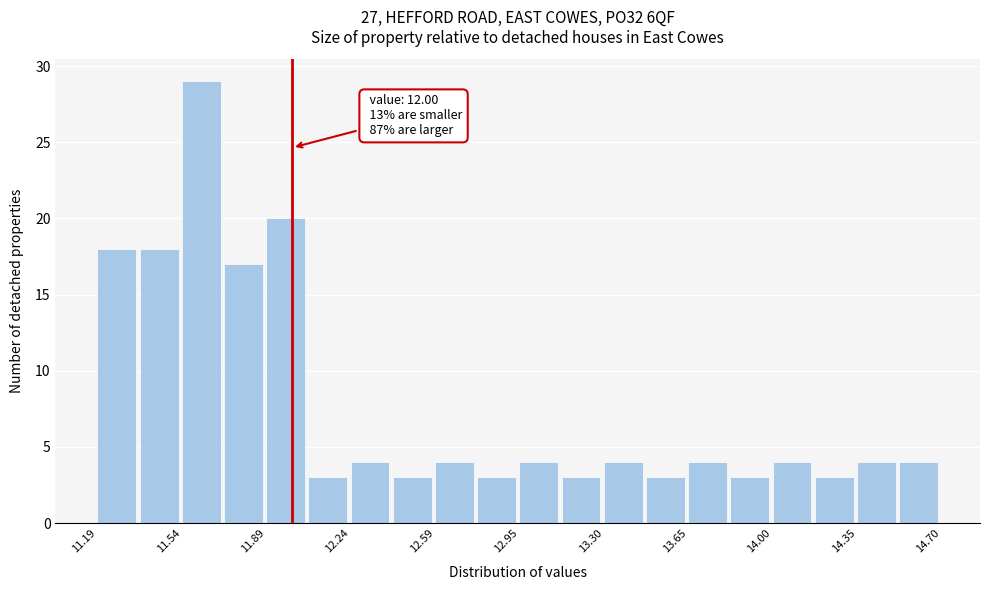

Read against the x-axis, roughly where is the centre of the tallest bar?

11.60